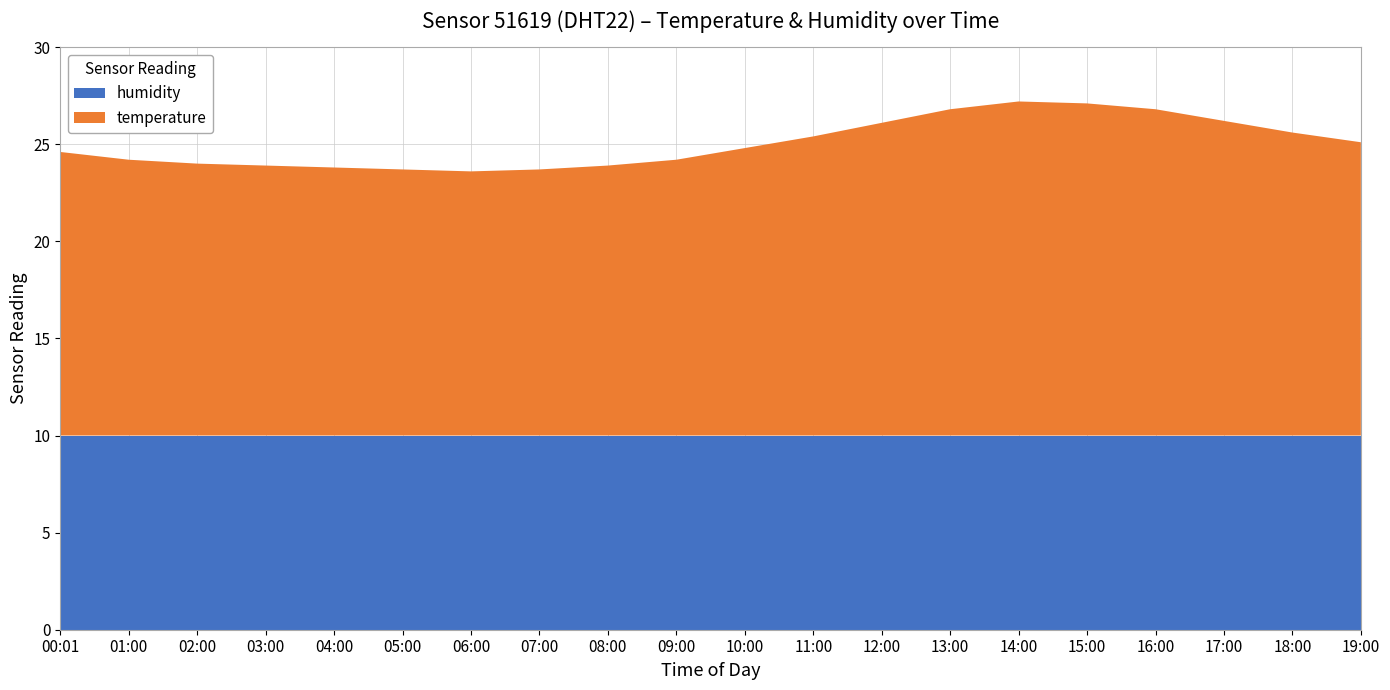

What is the total value across all series at 02:00?

24.0